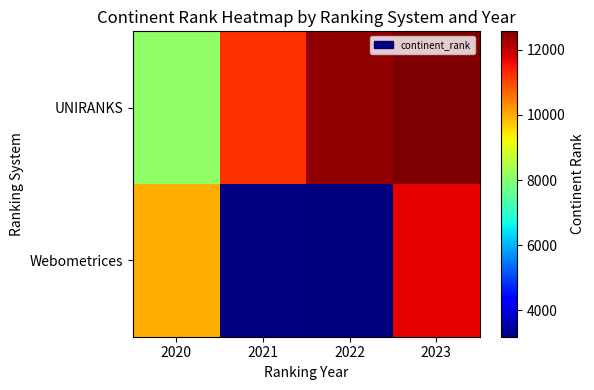

Rank the series by their maximum value, from highest to lowest.

UNIRANKS, Webometrices